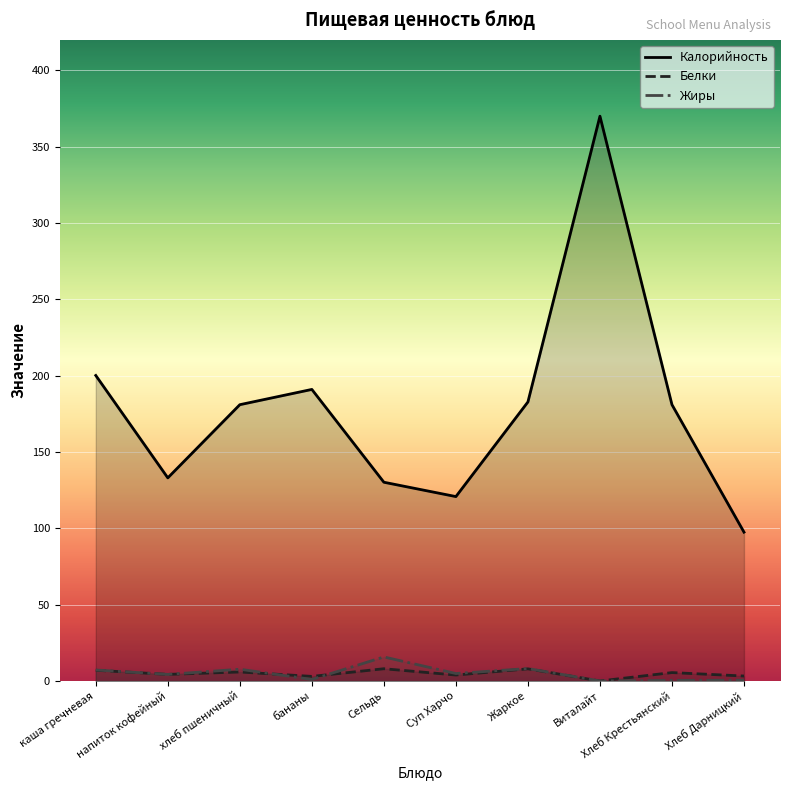

Reading left to right, transcribe all the data shown in this chart.

Калорийность: каша гречневая=200.1	напиток кофейный=133.1	хлеб пшеничный=181.0	бананы=191.0	Сельдь=130.2	Суп Харчо=120.8	Жаркое=182.8	Виталайт=370.0	Хлеб Крестьянский=181.0	Хлеб Дарницкий=97.5
Белки: каша гречневая=7.0	напиток кофейный=4.3	хлеб пшеничный=5.9	бананы=3.0	Сельдь=8.0	Суп Харчо=3.9	Жаркое=8.0	Виталайт=0.0	Хлеб Крестьянский=5.5	Хлеб Дарницкий=3.2
Жиры: каша гречневая=7.2	напиток кофейный=4.3	хлеб пшеничный=7.7	бананы=1.0	Сельдь=15.8	Суп Харчо=4.9	Жаркое=8.2	Виталайт=0.0	Хлеб Крестьянский=0.4	Хлеб Дарницкий=0.5